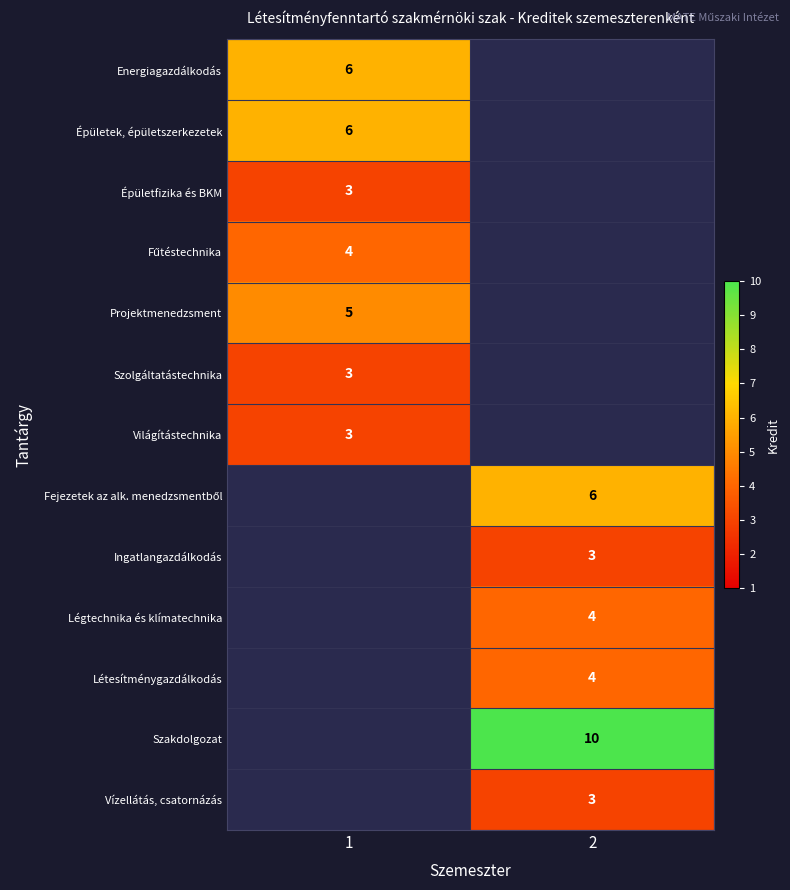

True or false: Vízellátás, csatornázás has a value of 1 at 2.

False